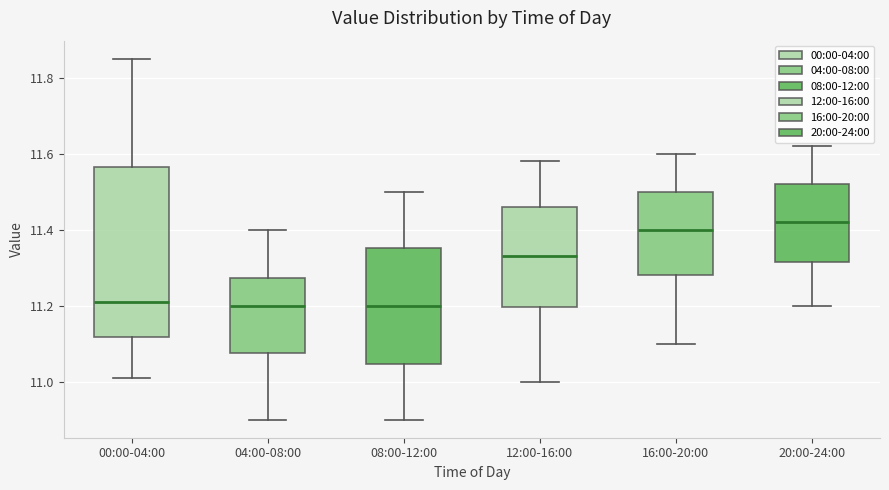

Which box is the tallest, from its lower edge to its upper edge?

00:00-04:00